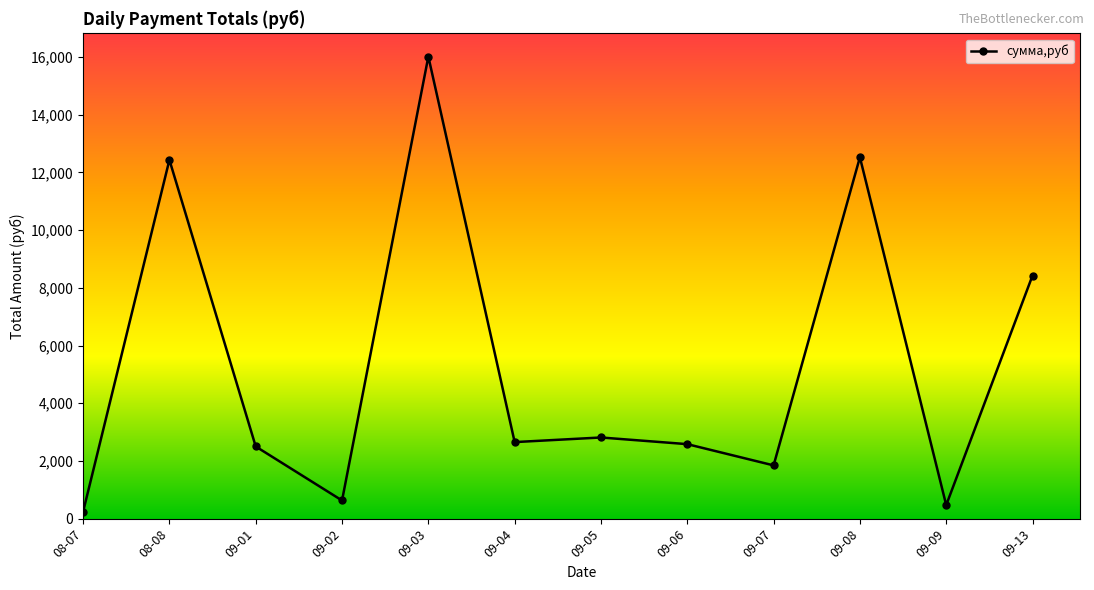

At which category does the chart reach its peak across all series?

09-03